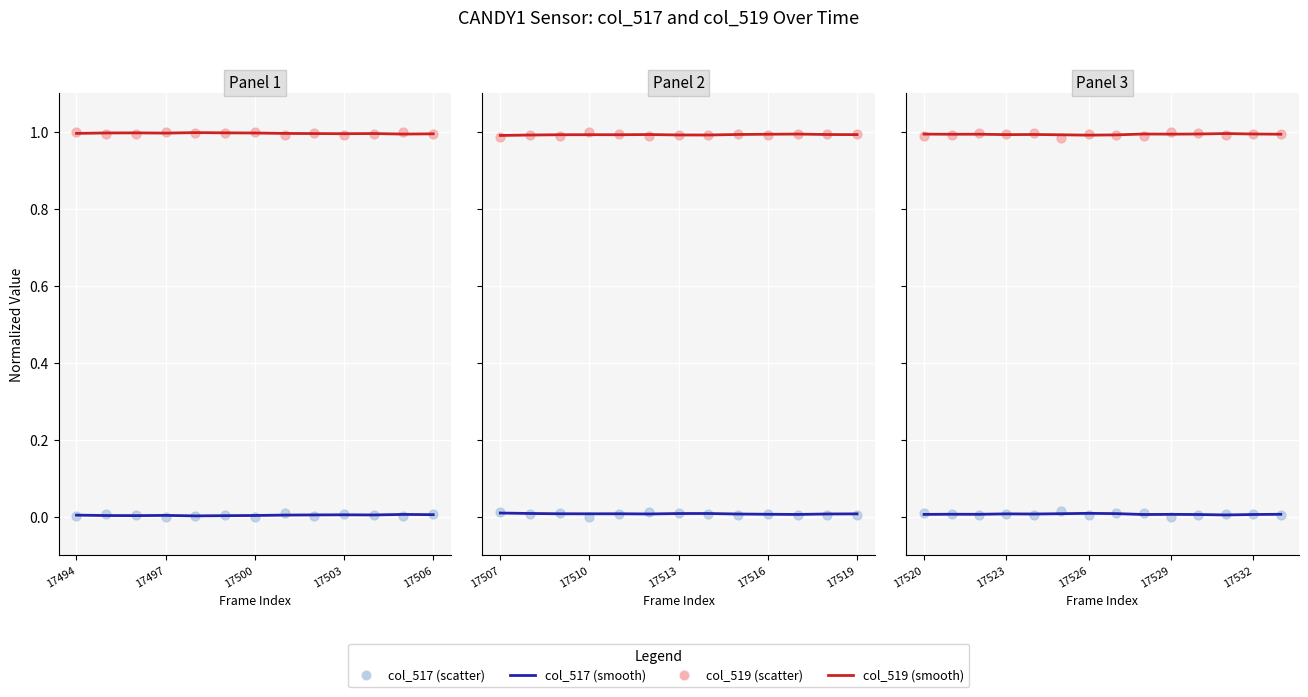

At which category is the sum across all series the highest?

17523